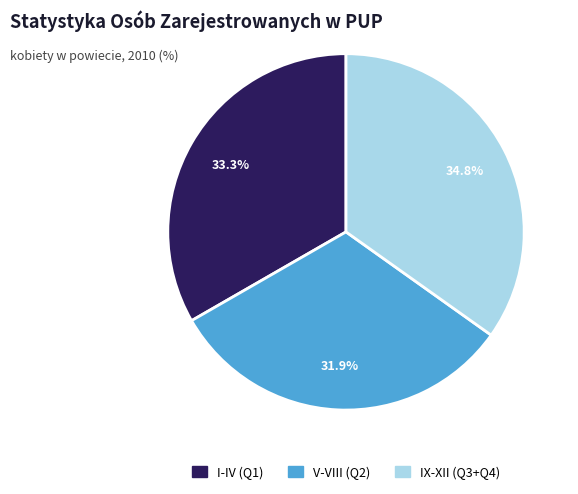

To the nearest percent, what is the difference between the largest and smallest slice percentages?

3%